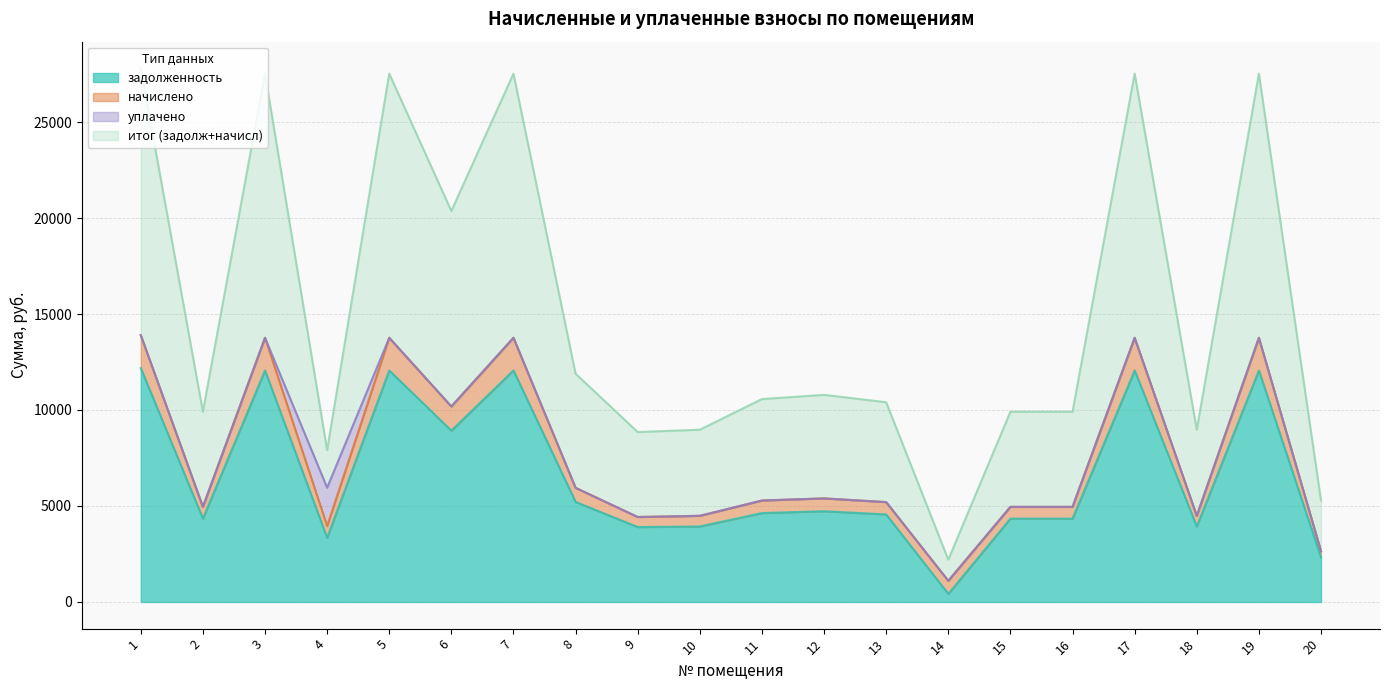

In итог (задолж+начисл), how many points are lower than both neighbors (excluding endpoints)?

6